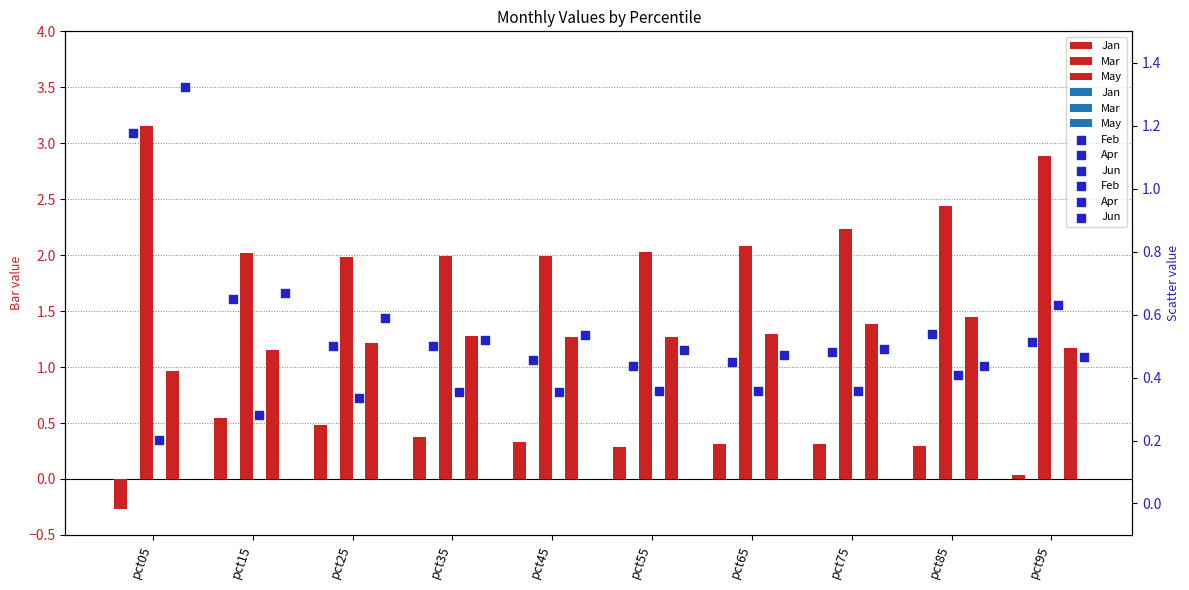

Is the value of Feb at pct55 greater than the value of Mar at pct35?

No